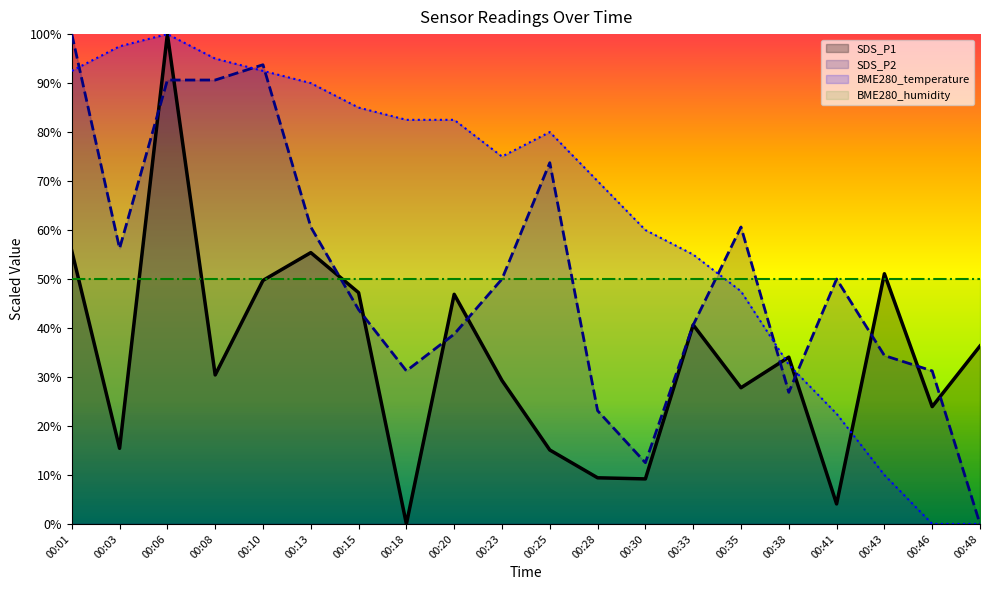

Which series has the largest total across all categories?

BME280_temperature